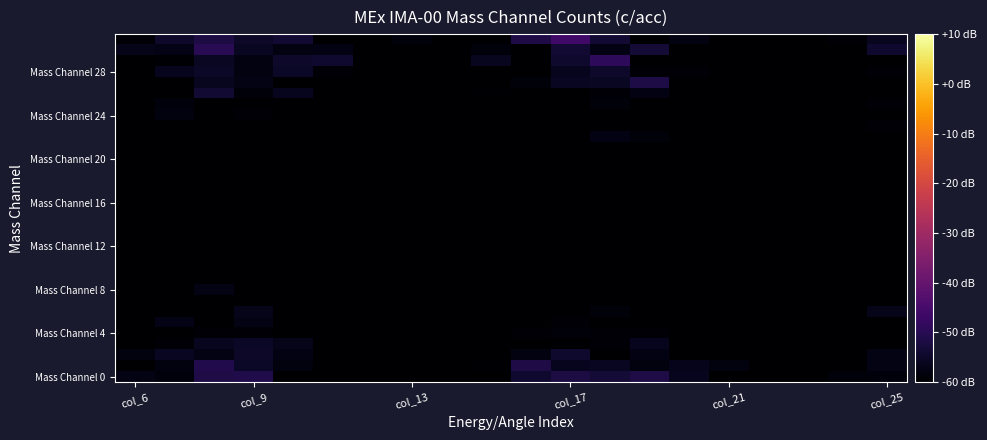

What is the smallest value displayed?

-60.0